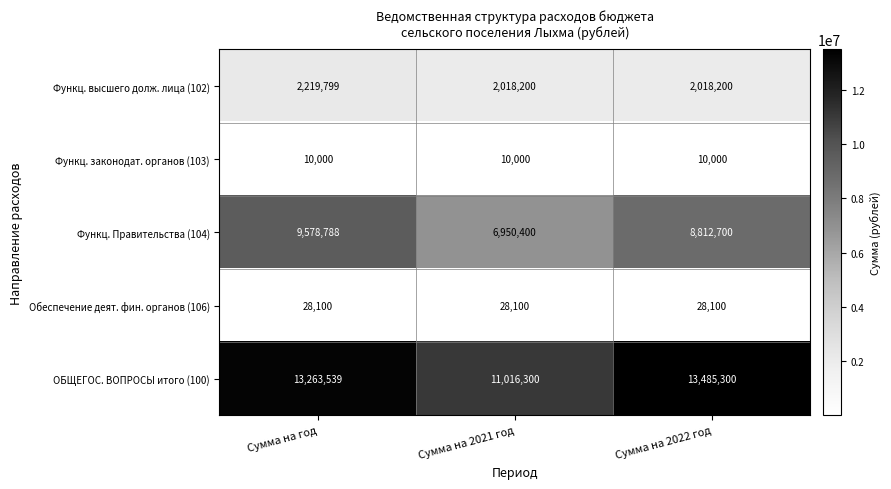

Reading right to left, list all the values displayed in this chart.

Функц. высшего долж. лица (102): Сумма на 2022 год=2018200	Сумма на 2021 год=2018200	Сумма на год=2219799
Функц. законодат. органов (103): Сумма на 2022 год=10000	Сумма на 2021 год=10000	Сумма на год=10000
Функц. Правительства (104): Сумма на 2022 год=8812700	Сумма на 2021 год=6950400	Сумма на год=9578788
Обеспечение деят. фин. органов (106): Сумма на 2022 год=28100	Сумма на 2021 год=28100	Сумма на год=28100
ОБЩЕГОС. ВОПРОСЫ итого (100): Сумма на 2022 год=13485300	Сумма на 2021 год=11016300	Сумма на год=13263539